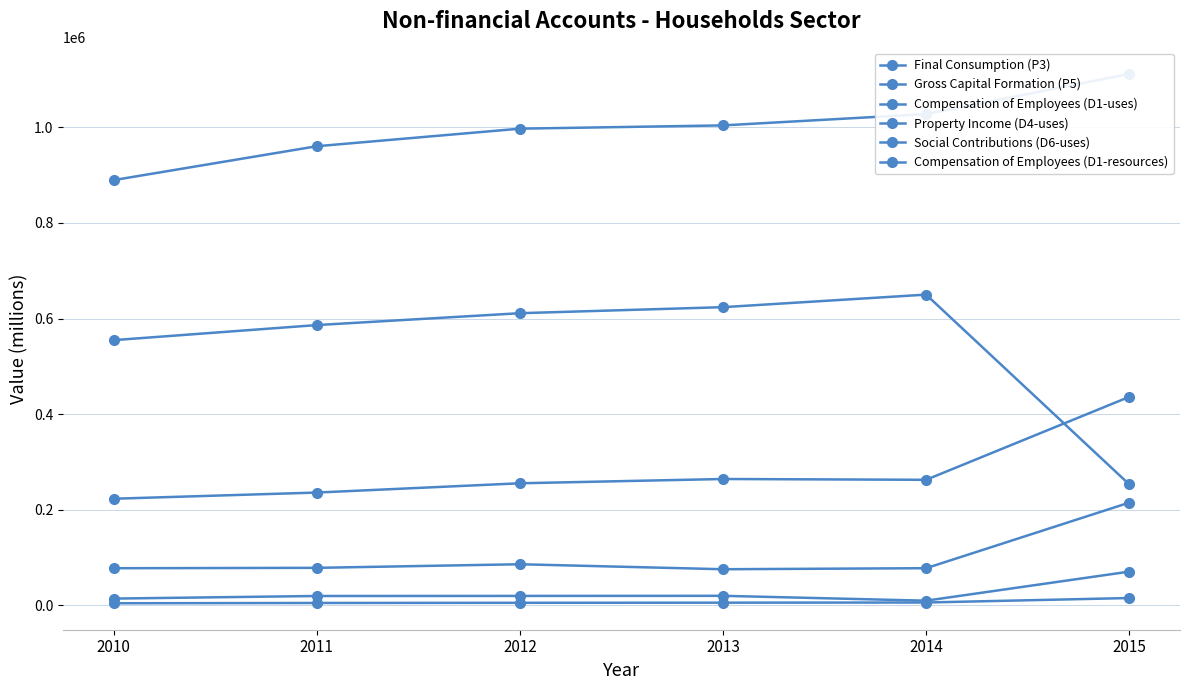

How many values in the Social Contributions (D6-uses) series exceed 262509?

2